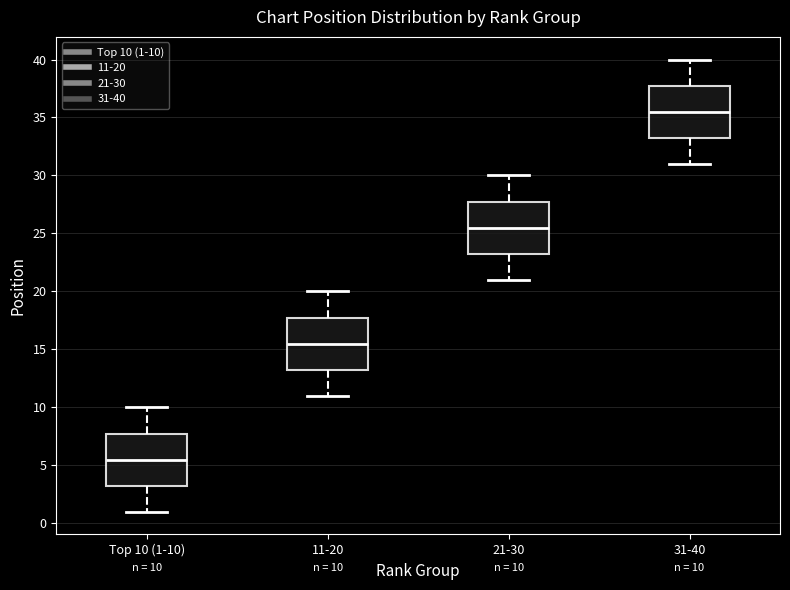

Which box has the highest median line?

31-40